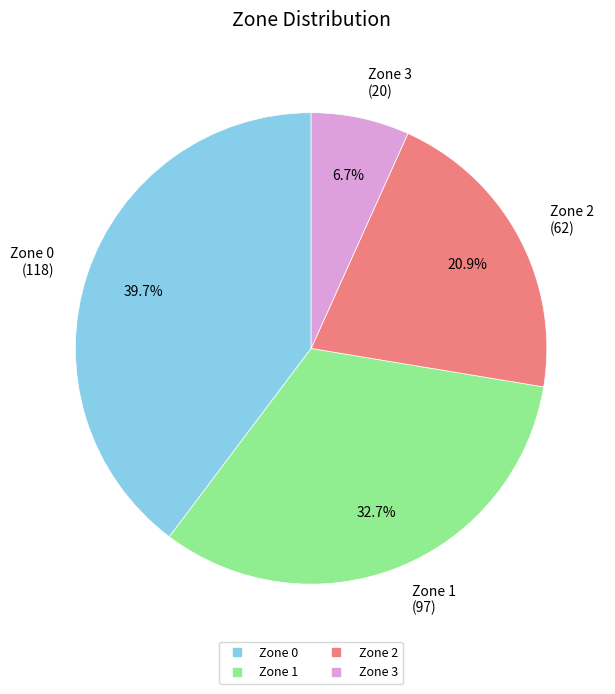

To the nearest percent, what percentage of the pie is Zone 0?

40%